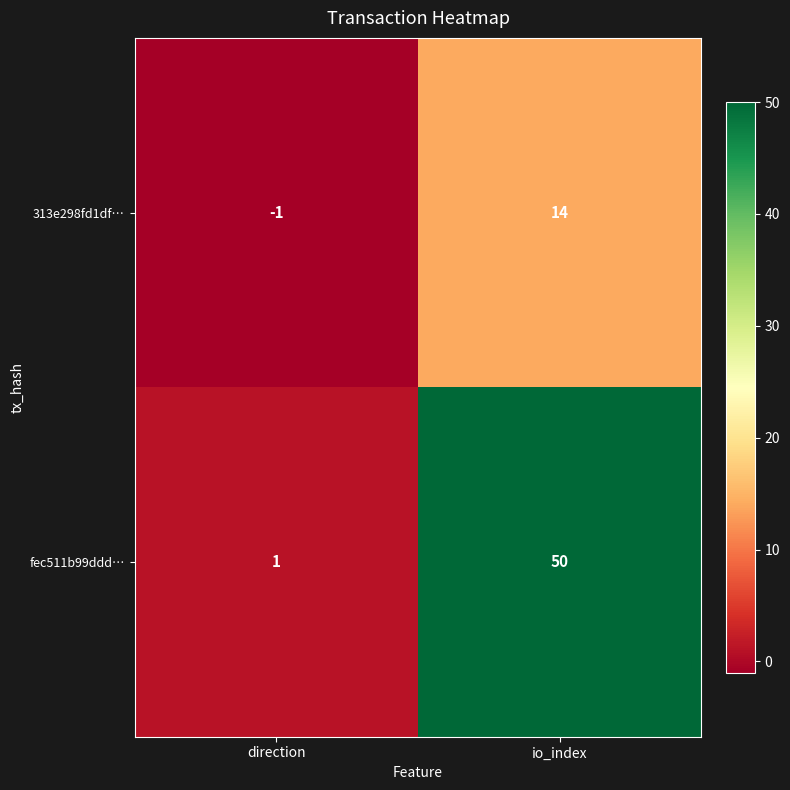

At which label does 313e298fd1df… reach its minimum?

direction